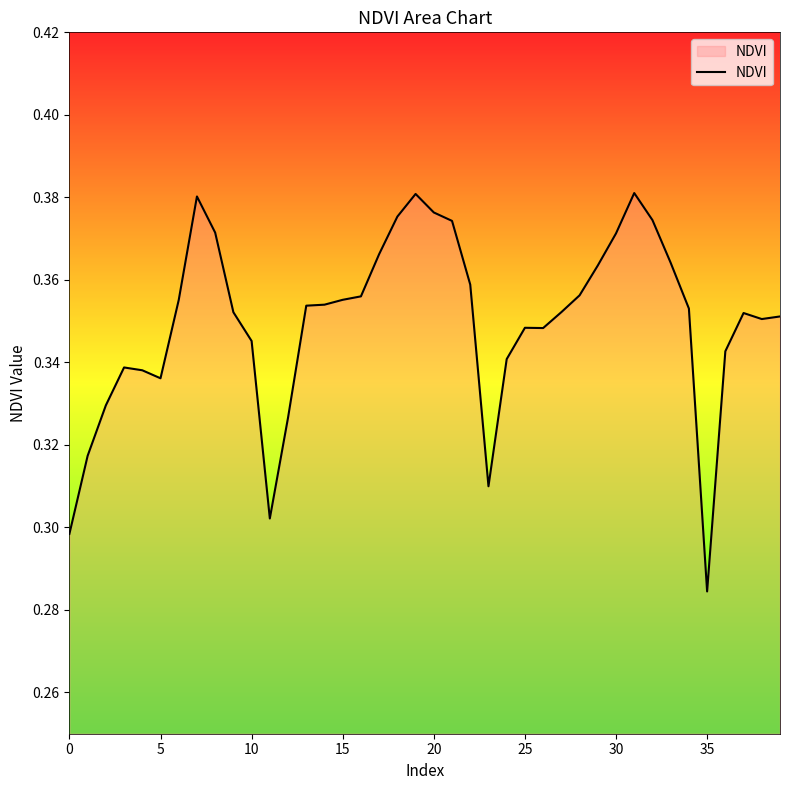

Does the chart display data point markers on the line(s)?

No